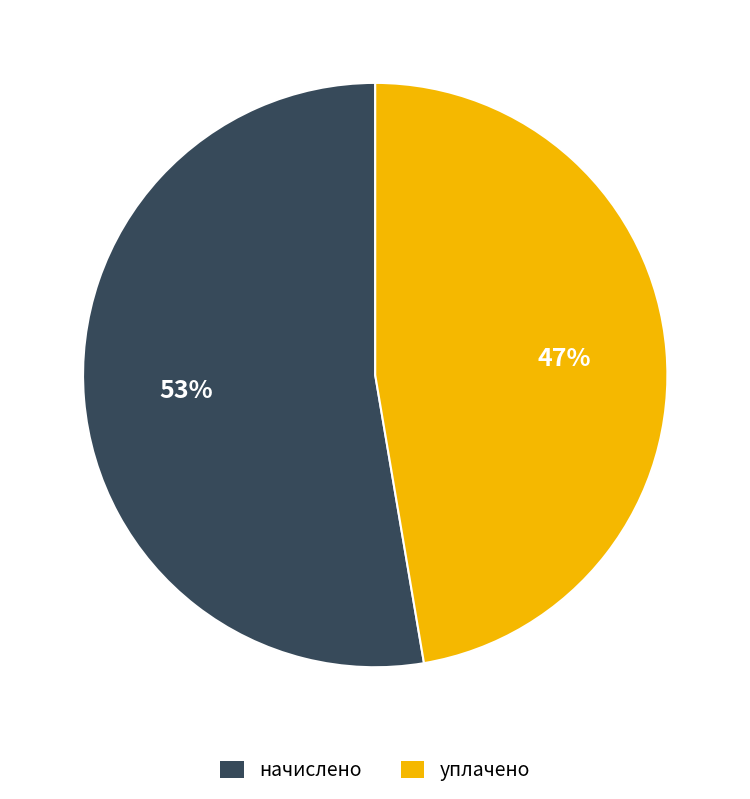

Does any single category account for the majority?

Yes